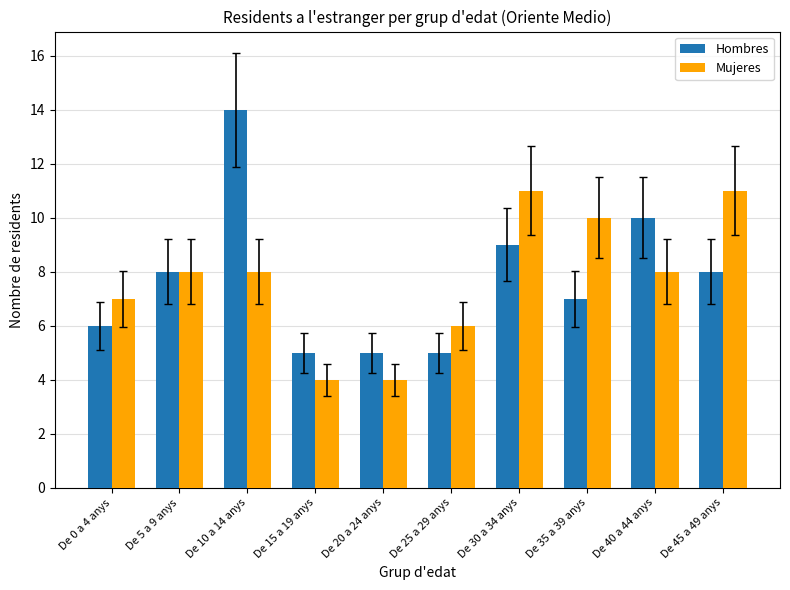

The Hombres series shows 8 at De 5 a 9 anys. True or false?

True